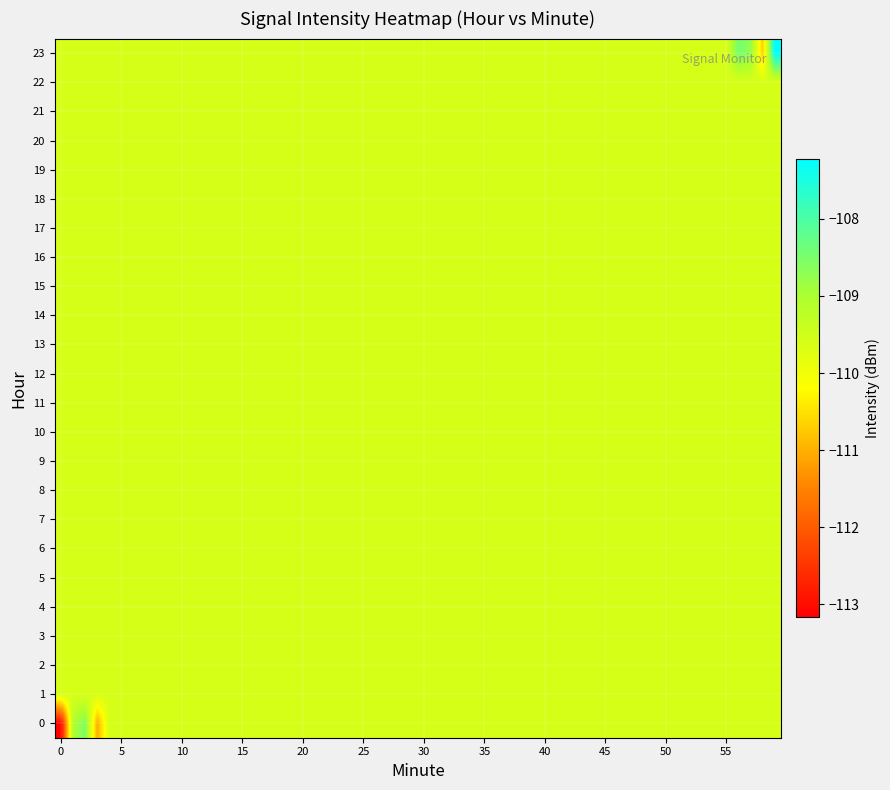

What is the sum of all 0 values?

-332.4